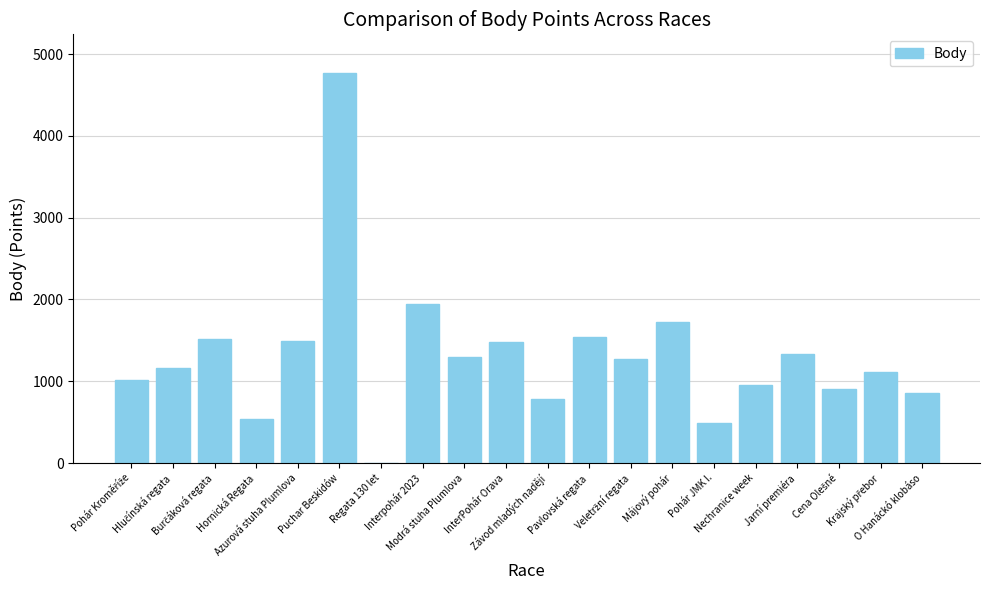

Are the bars horizontal?

No